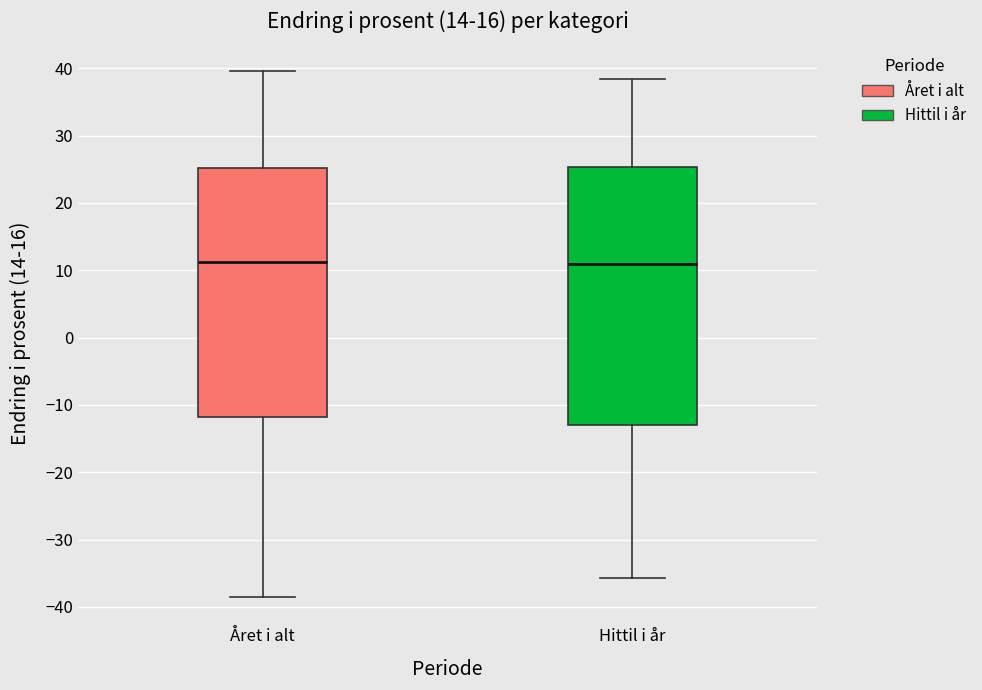

Reading left to right, read every box against the y-axis: the position of its median line, the range the box covers, and the ends of its whiskers. The values are not printed on the chart, so give them approximately, as read against the axis.

Året i alt: median 11, box -12 to 25, whiskers -39 to 40
Hittil i år: median 11, box -13 to 25, whiskers -36 to 38